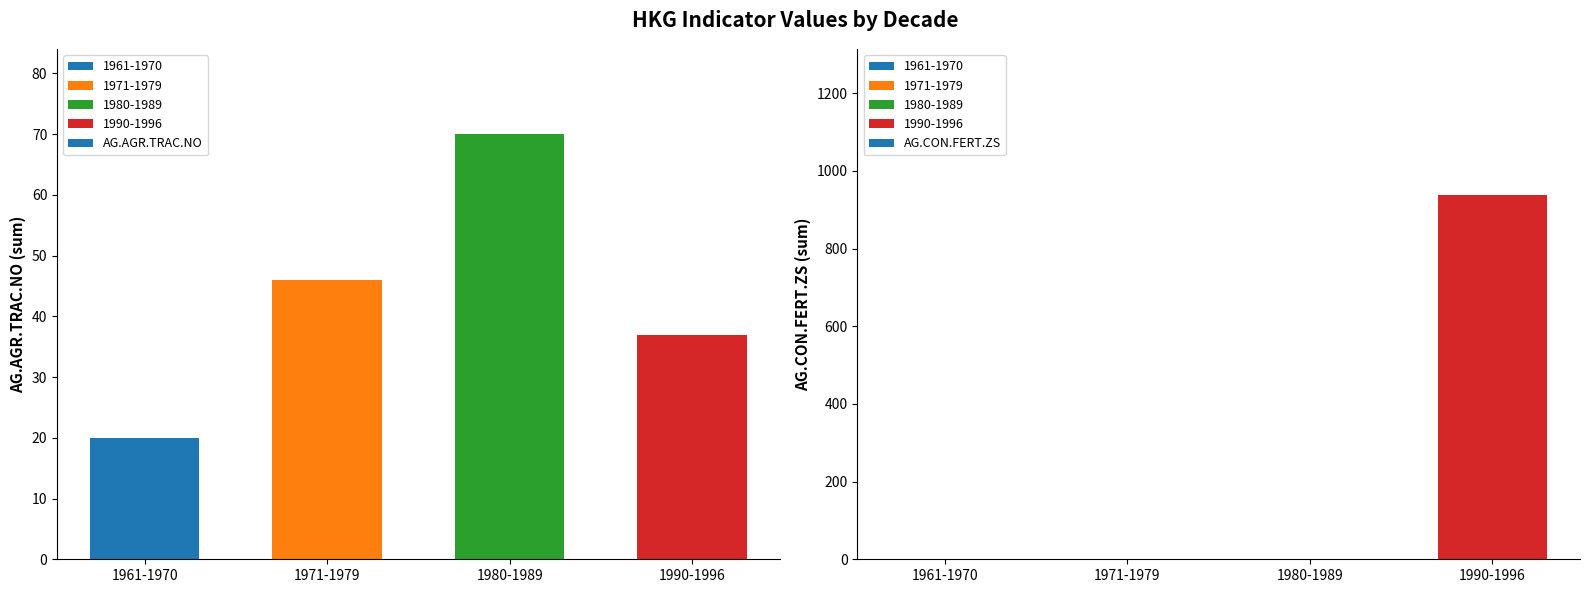

Is the value of AG.AGR.TRAC.NO at 1971-1979 greater than the value of AG.CON.FERT.ZS at 1971-1979?

Yes